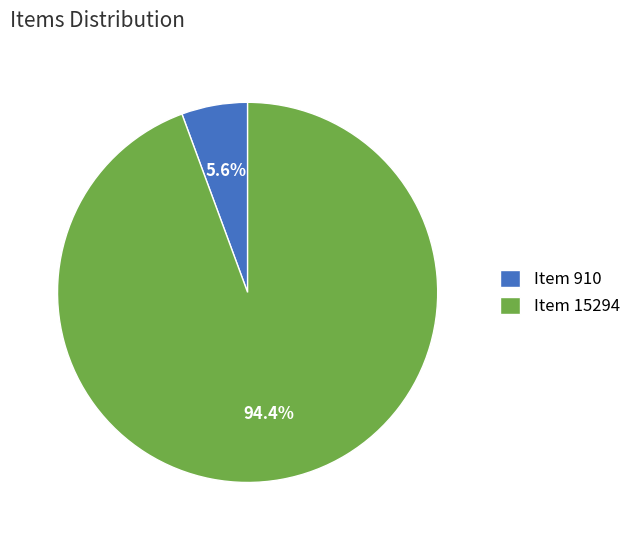

To the nearest percent, what percentage of the pie is Item 910?

6%